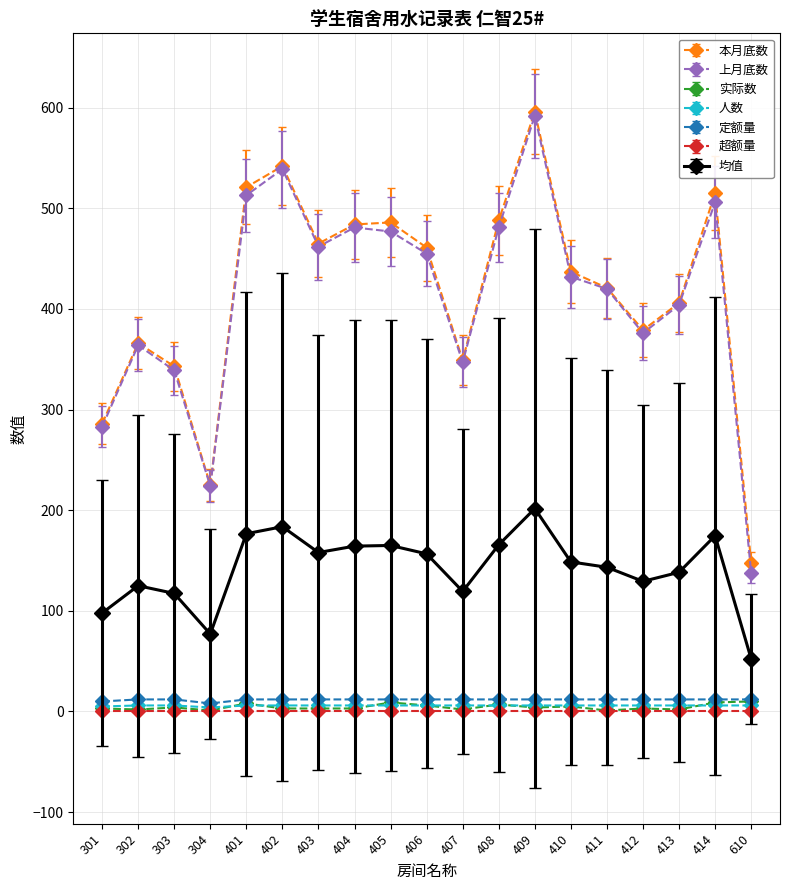

Which category has the highest value across all series?

409